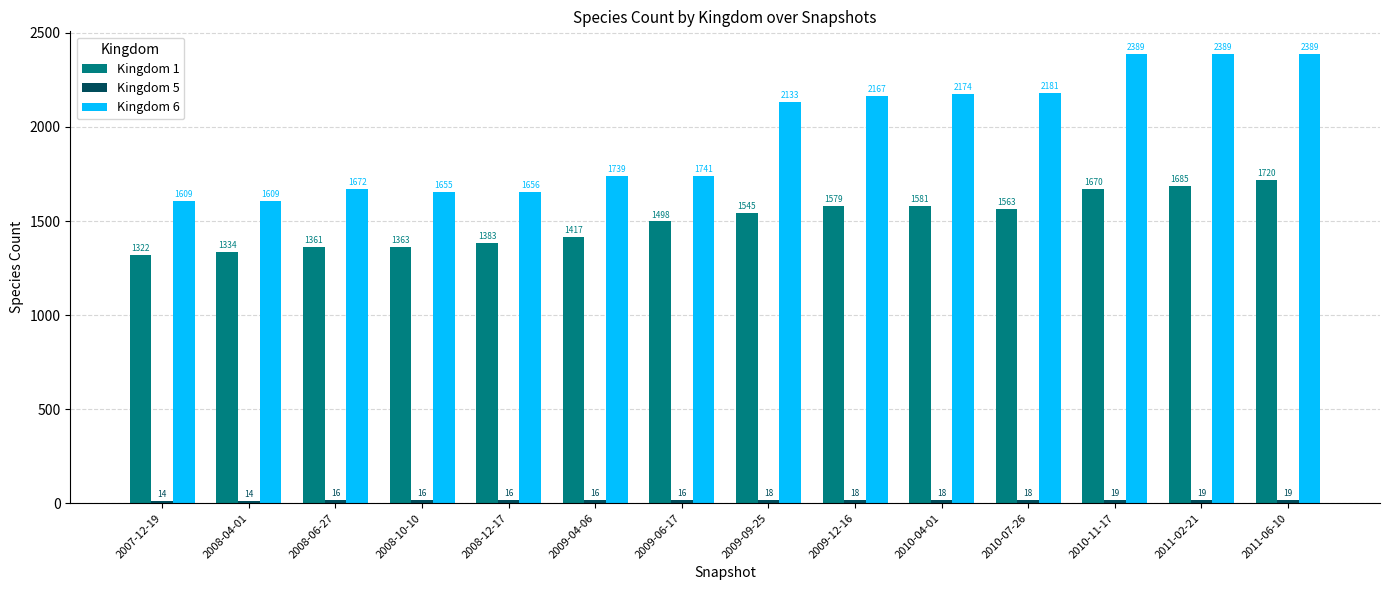

What is the average value of the Kingdom 1 series?

1502